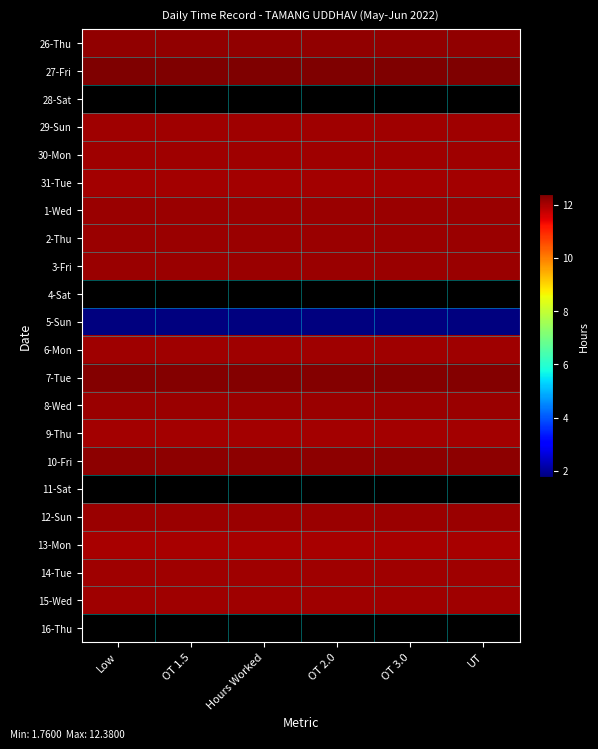

What is the sum of the 5-Sun values at OT 2.0 and OT 1.5?

3.5